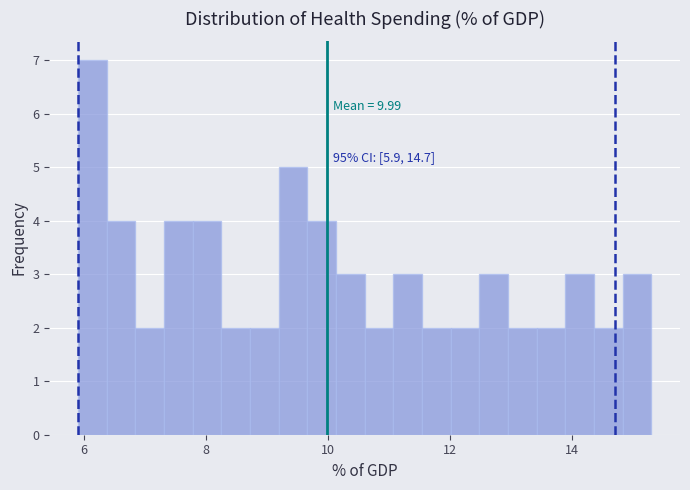

Read against the x-axis, roughly where is the centre of the tallest bar?

6.2